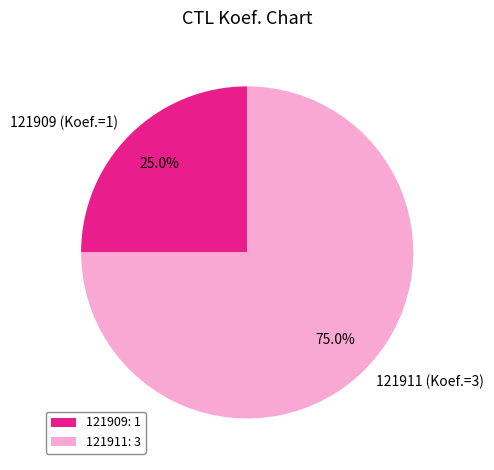

Does any single category account for the majority?

Yes